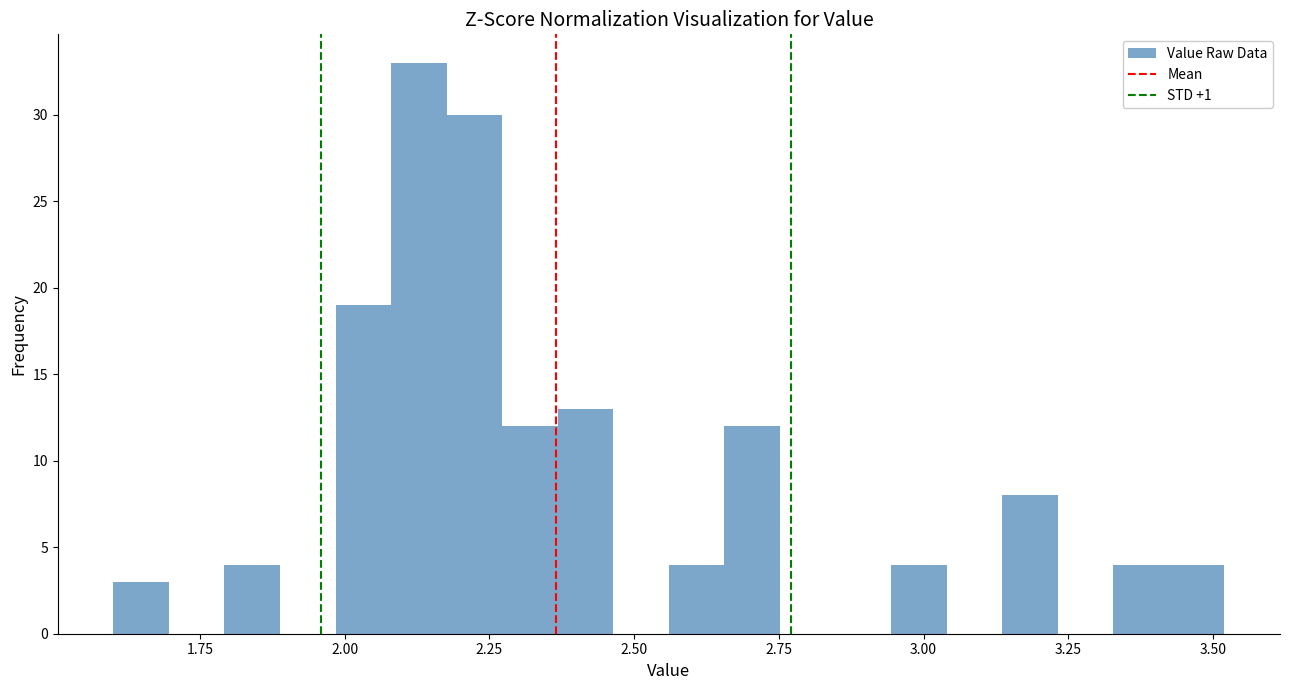

Read against the x-axis, roughly where is the centre of the tallest bar?

2.15